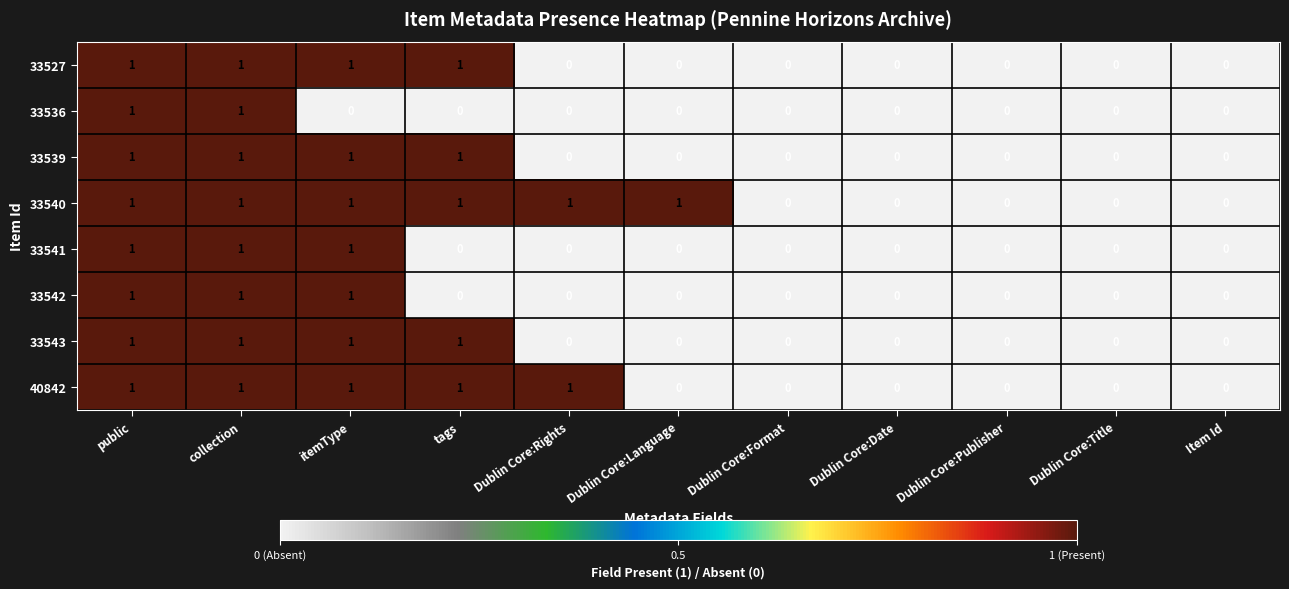

What is the spread (max minus min) of values at Dublin Core:Rights?

1